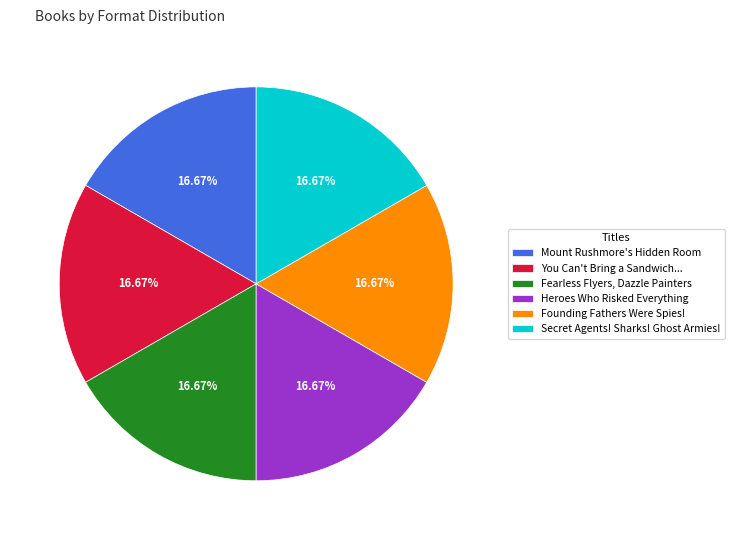

To the nearest percent, what percentage of the pie is Secret Agents! Sharks! Ghost Armies!?

17%